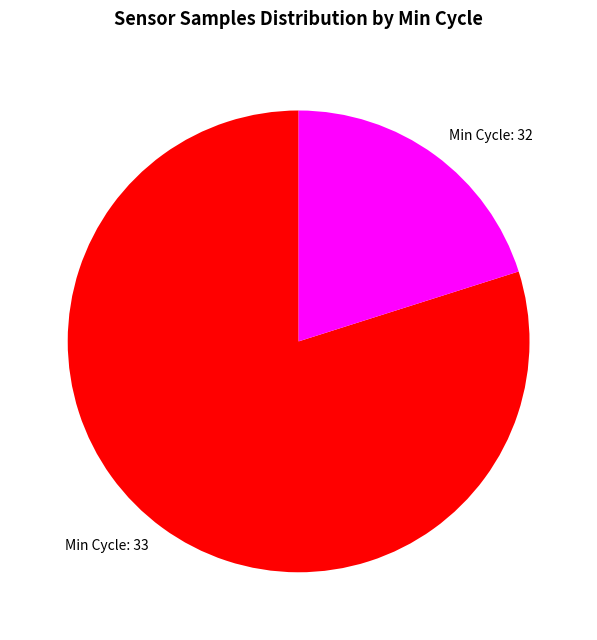

The Min Cycle: 32 slice represents 9% of the pie. True or false?

False